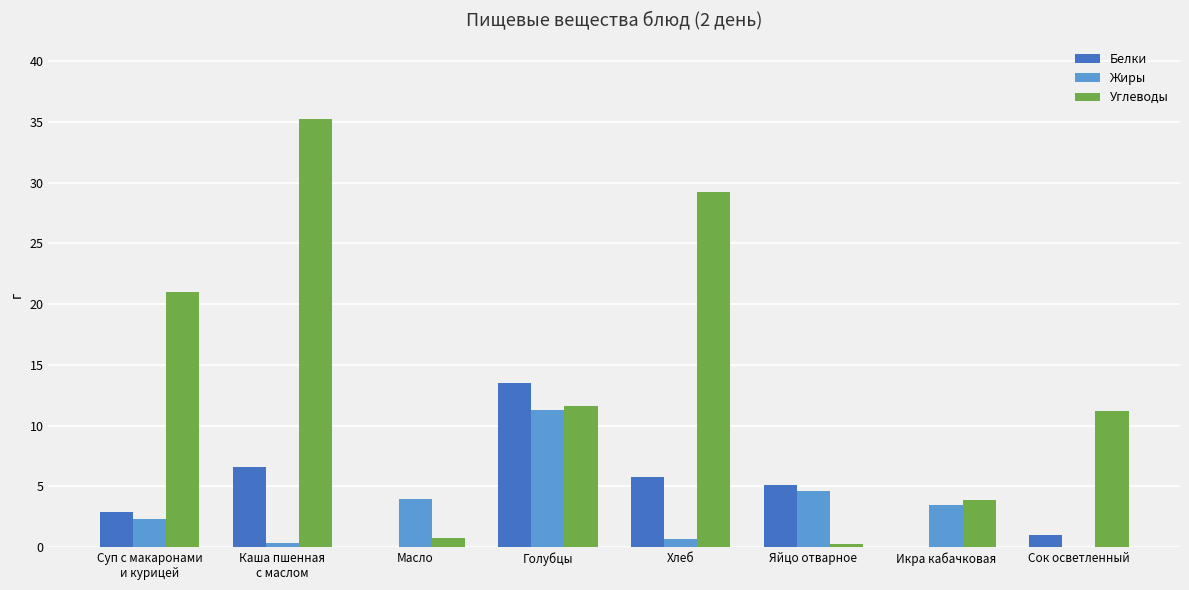

What is the sum of all Жиры values?

26.8